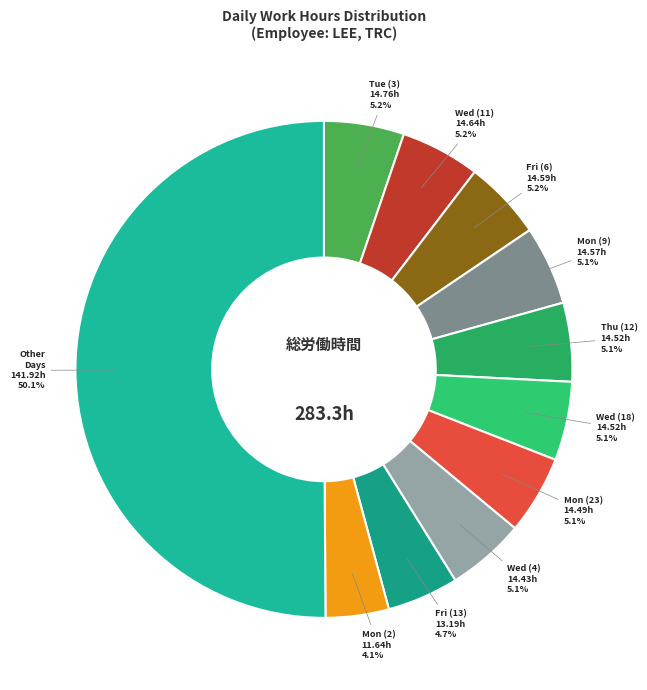

Approximately how many times larger is the value at Thu (12) compared to Mon (2)?

1.2